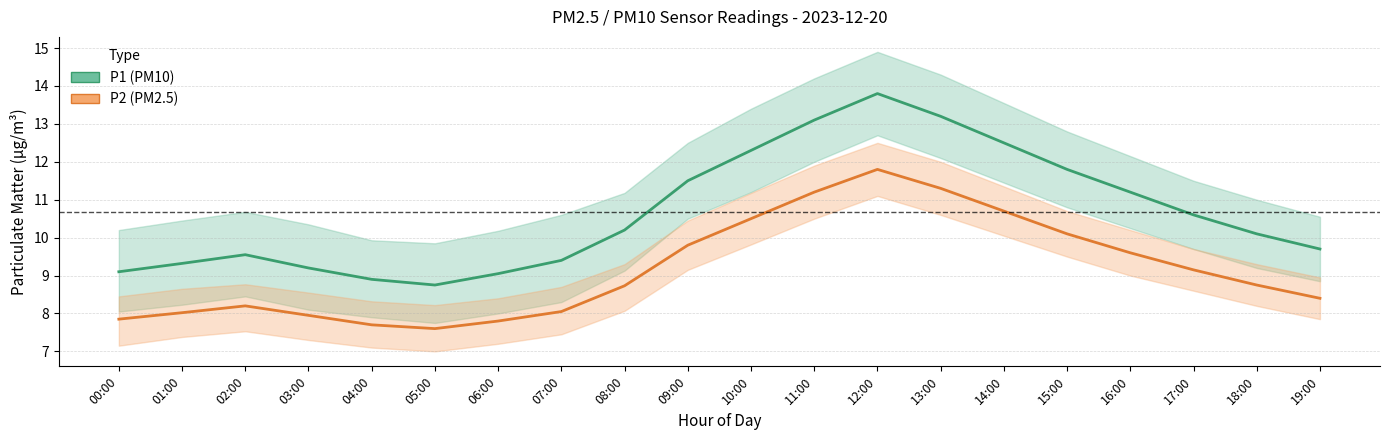

In P1 (PM10), how many points are lower than both neighbors (excluding endpoints)?

1